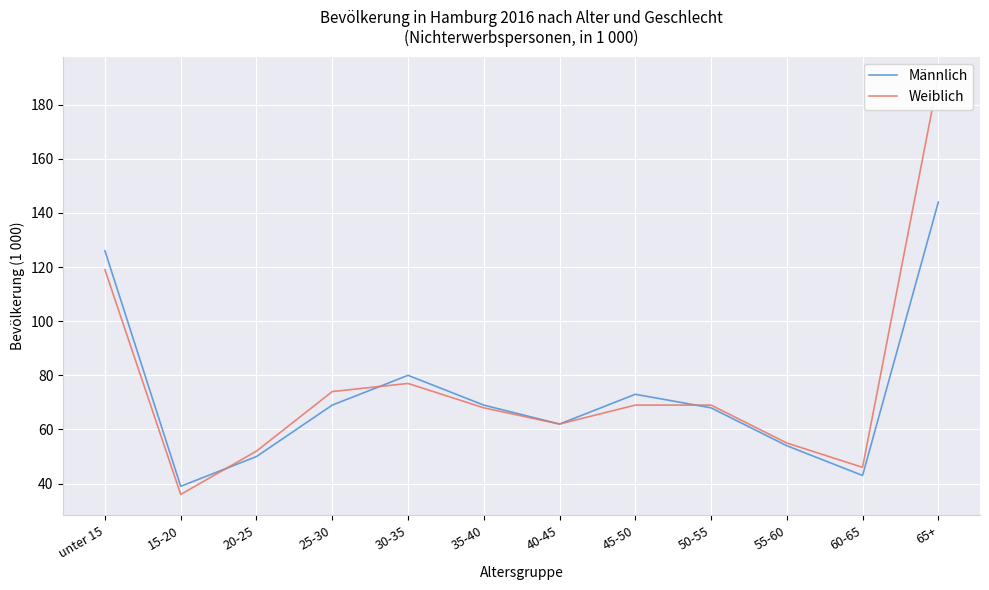

What is the total value across all series at 55-60?

109